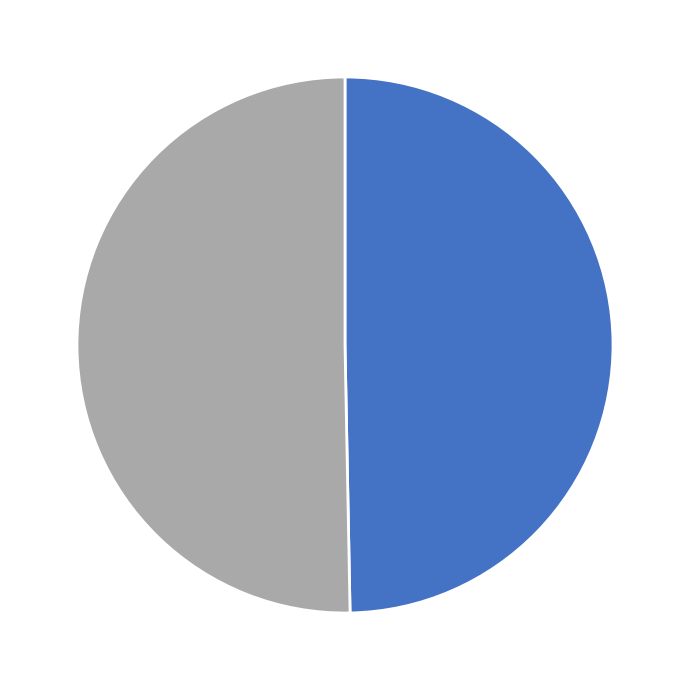

Is there any slice that represents more than half of the pie?

Yes